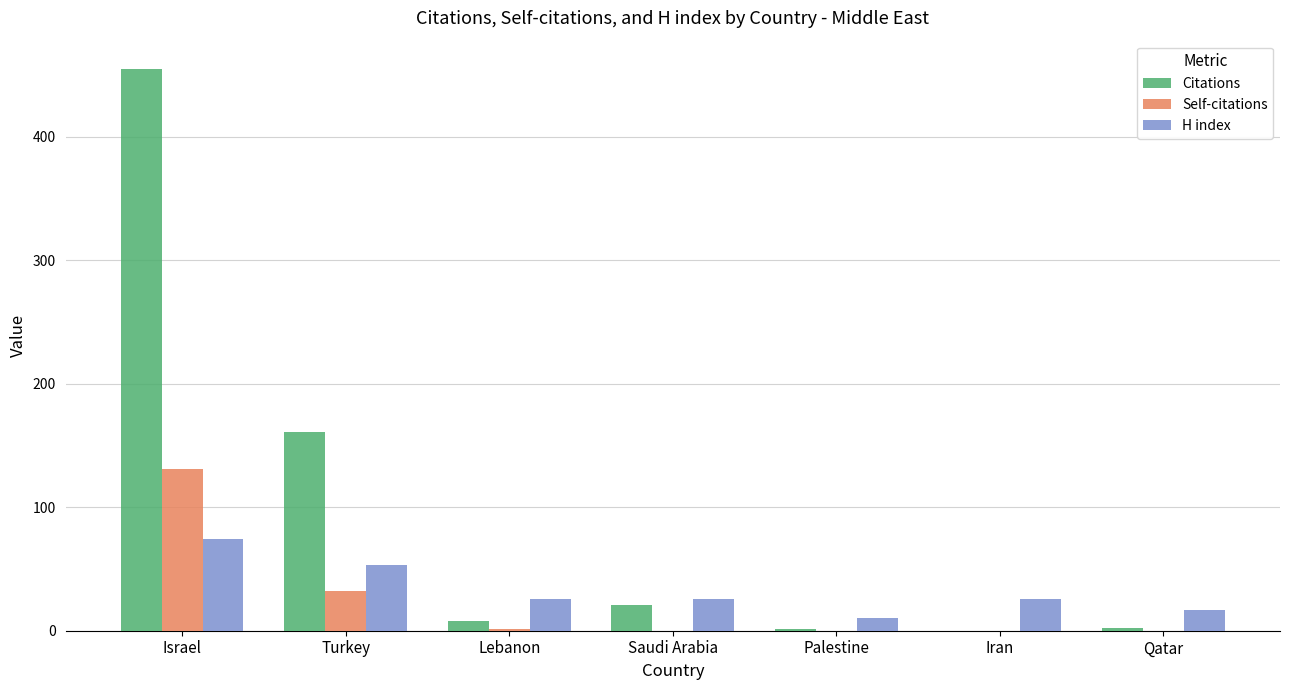

What is the maximum value for Citations?

455